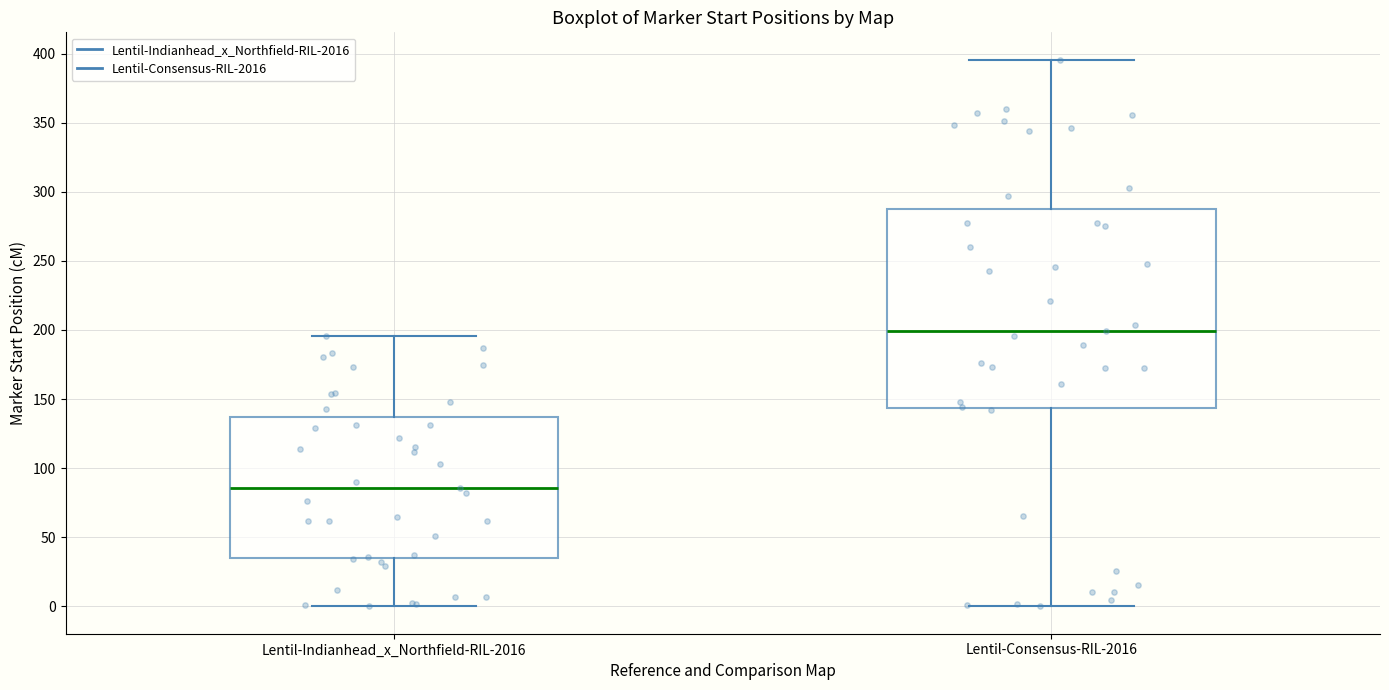

Where is the lower edge of the box for Lentil-Consensus-RIL-2016 on the y-axis? The values are not printed on the chart, so give them approximately, as read against the axis.

145